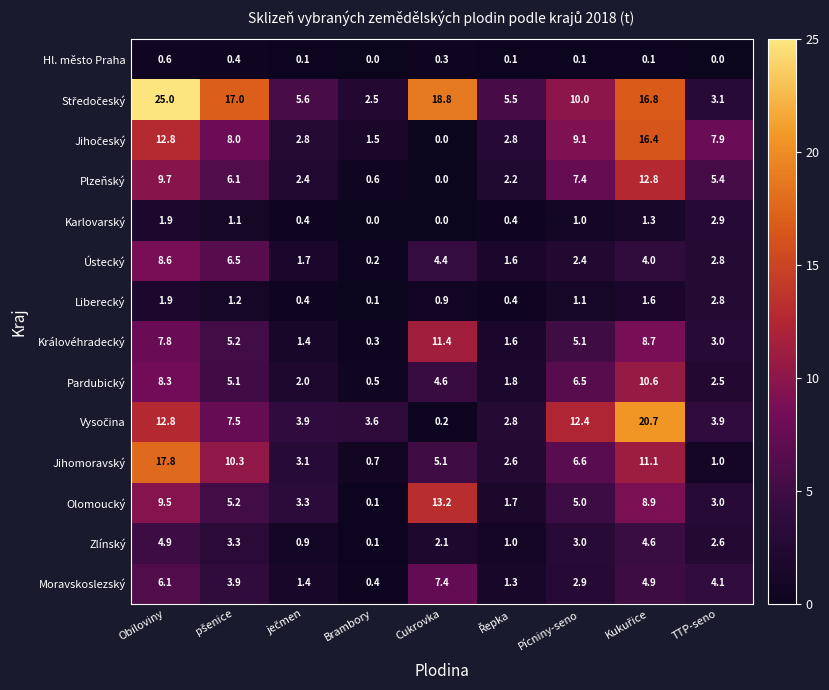

True or false: Zlínský has a value of 3.0 at Pícniny-seno.

True